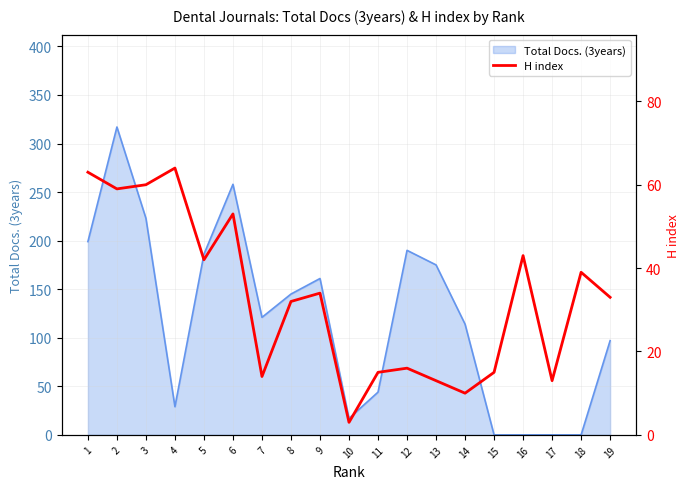

The value of Total Docs. (3years) at 17 is 0. True or false?

True